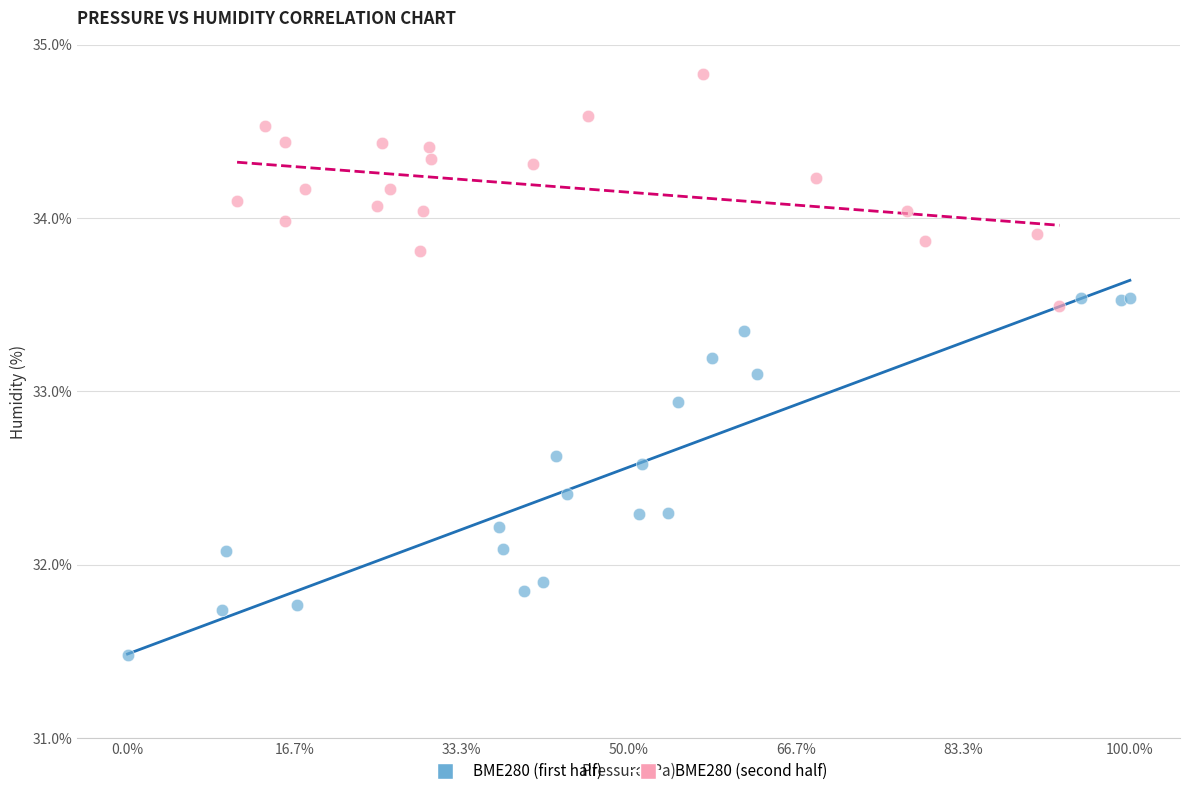

Which series has the largest Y range (max minus min)?

BME280 (first half)